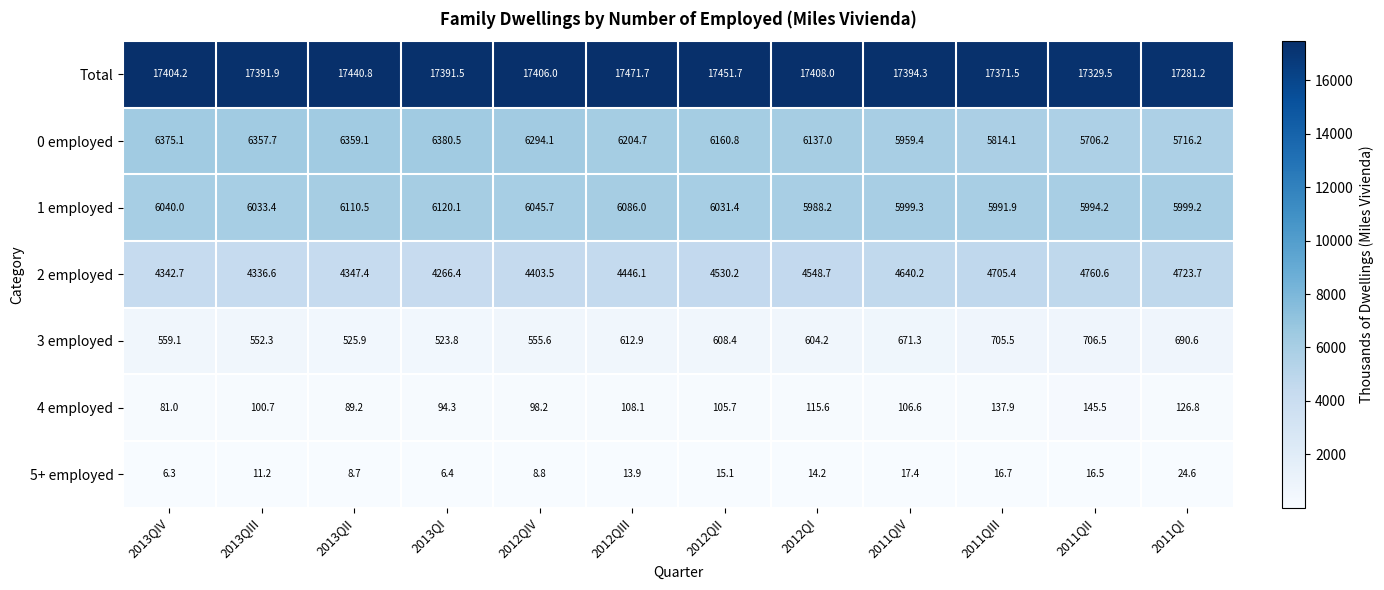

At 2011QII, list the series in order from largest to smallest.

Total, 1 employed, 0 employed, 2 employed, 3 employed, 4 employed, 5+ employed